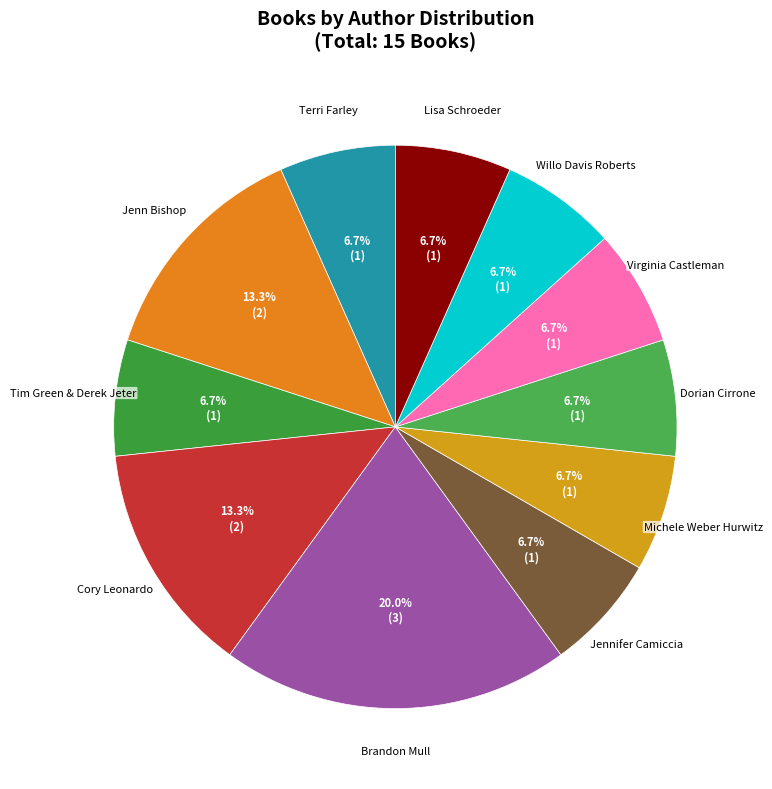

How many segments does this pie chart have?

11